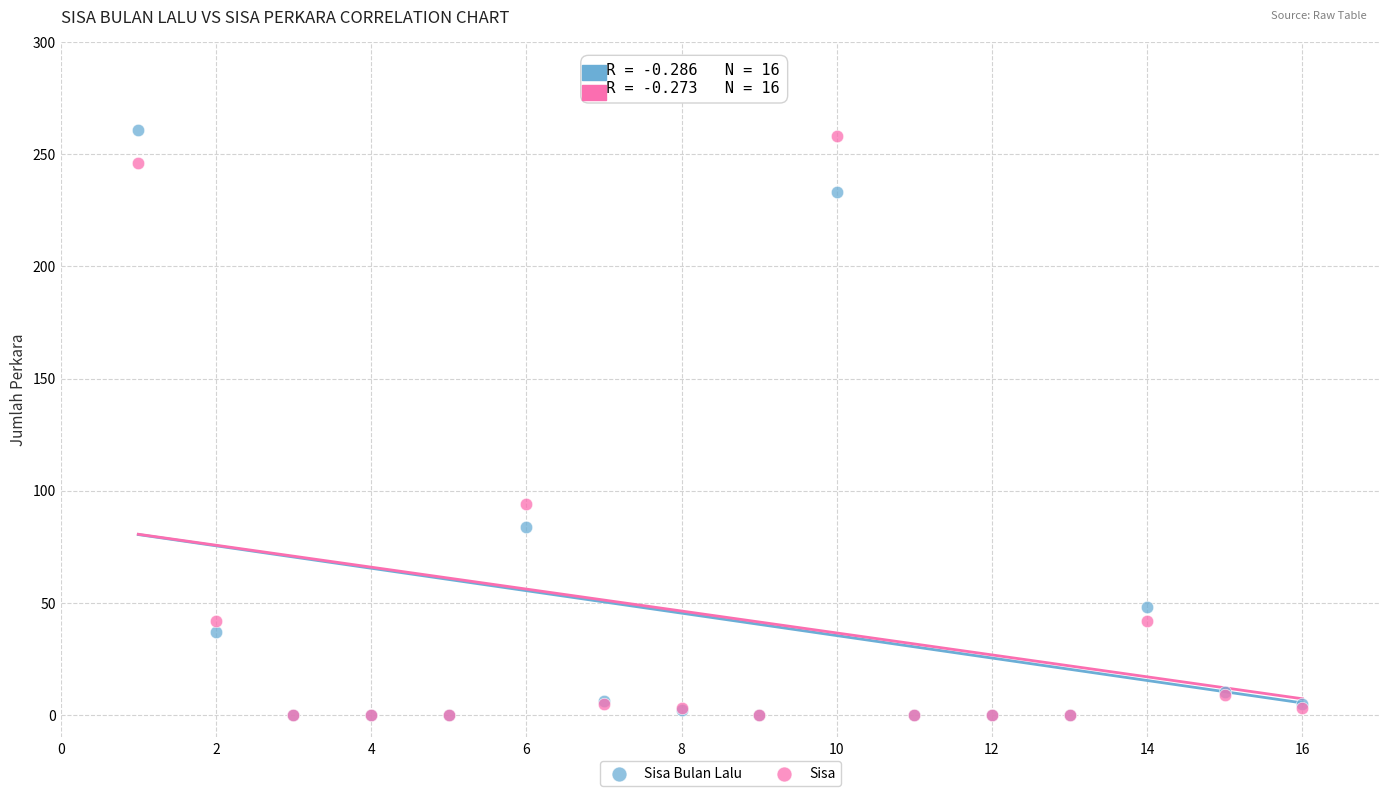

What are all the series names shown in the legend?

Sisa Bulan Lalu, Sisa